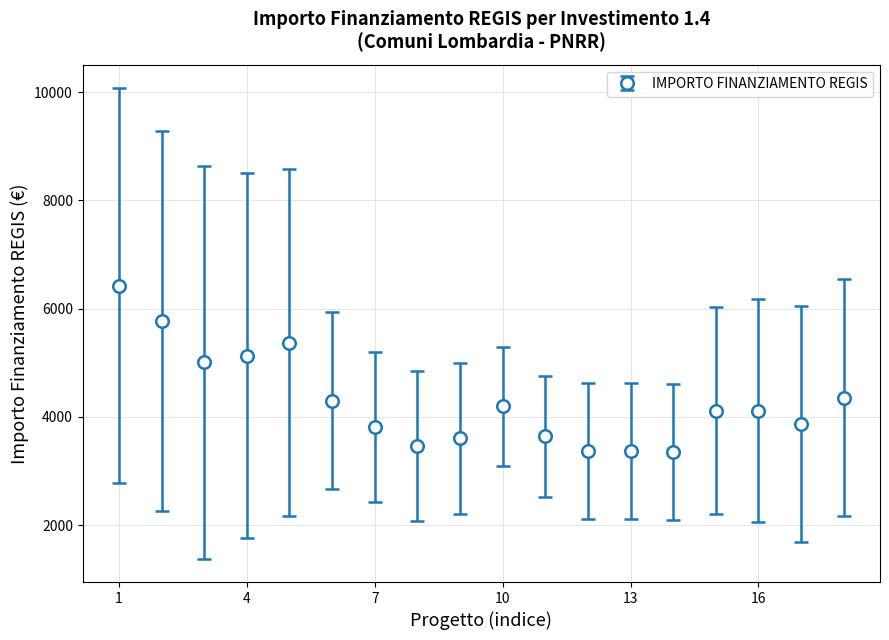

What is the greatest value displayed?

6428.5